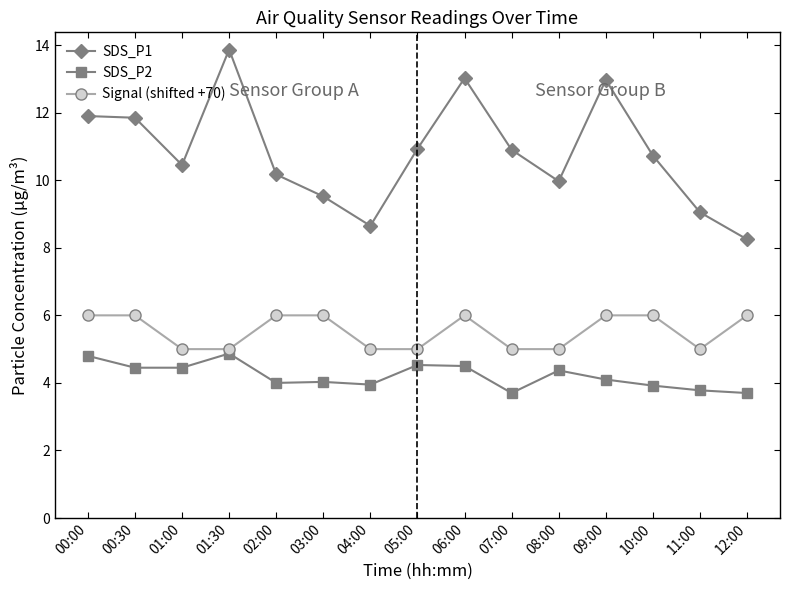

List the series in order of their peak value, highest first.

SDS_P1, Signal (shifted +70), SDS_P2